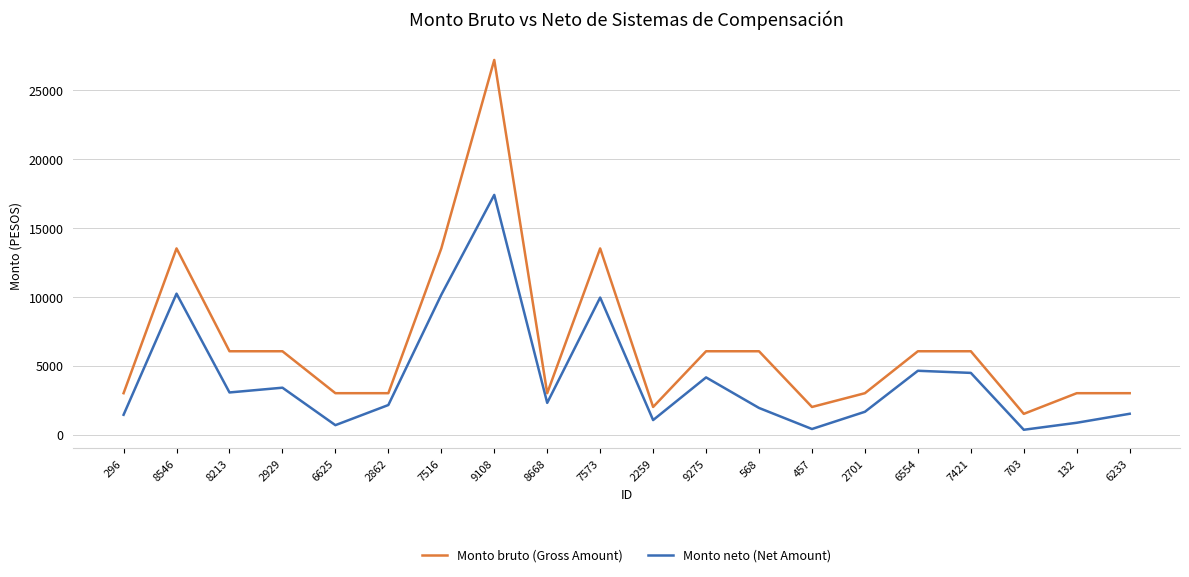

What is the greatest value displayed?

27185.2